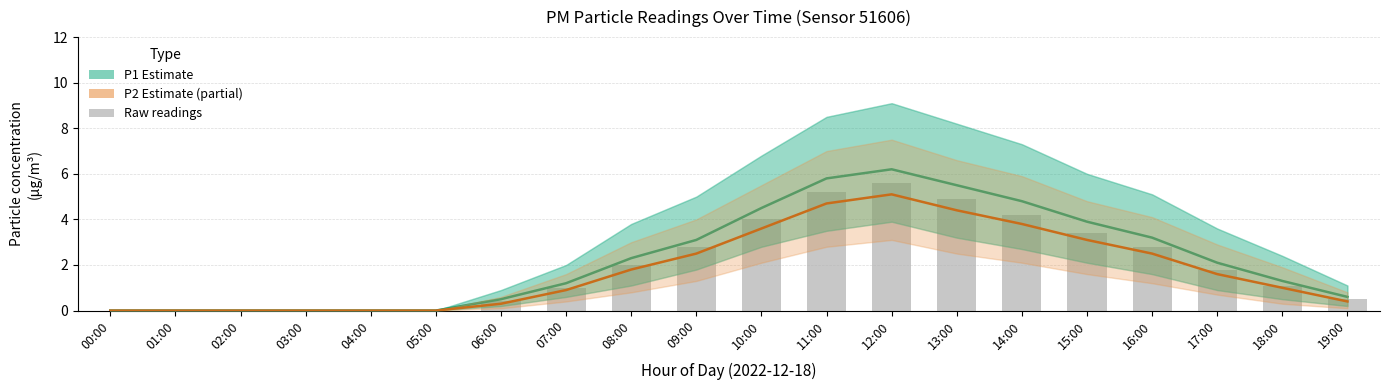

Reading left to right, extract all data points from this chart.

P1 (Estimate): 00:00=0.0	01:00=0.0	02:00=0.0	03:00=0.0	04:00=0.0	05:00=0.0	06:00=0.5	07:00=1.2	08:00=2.3	09:00=3.1	10:00=4.5	11:00=5.8	12:00=6.2	13:00=5.5	14:00=4.8	15:00=3.9	16:00=3.2	17:00=2.1	18:00=1.3	19:00=0.6
Raw readings: 00:00=0.0	01:00=0.0	02:00=0.0	03:00=0.0	04:00=0.0	05:00=0.0	06:00=0.4	07:00=1.0	08:00=2.0	09:00=2.8	10:00=4.0	11:00=5.2	12:00=5.6	13:00=4.9	14:00=4.2	15:00=3.4	16:00=2.8	17:00=1.8	18:00=1.1	19:00=0.5